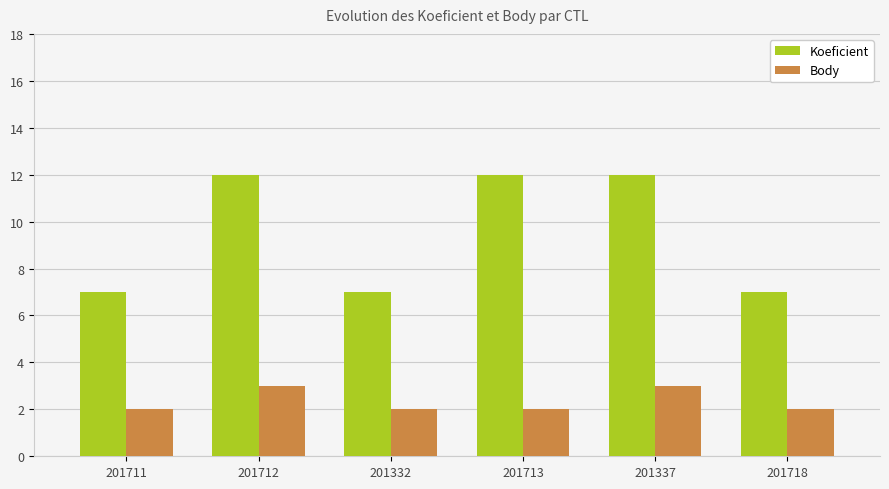

What is the sum of all Koeficient values?

57